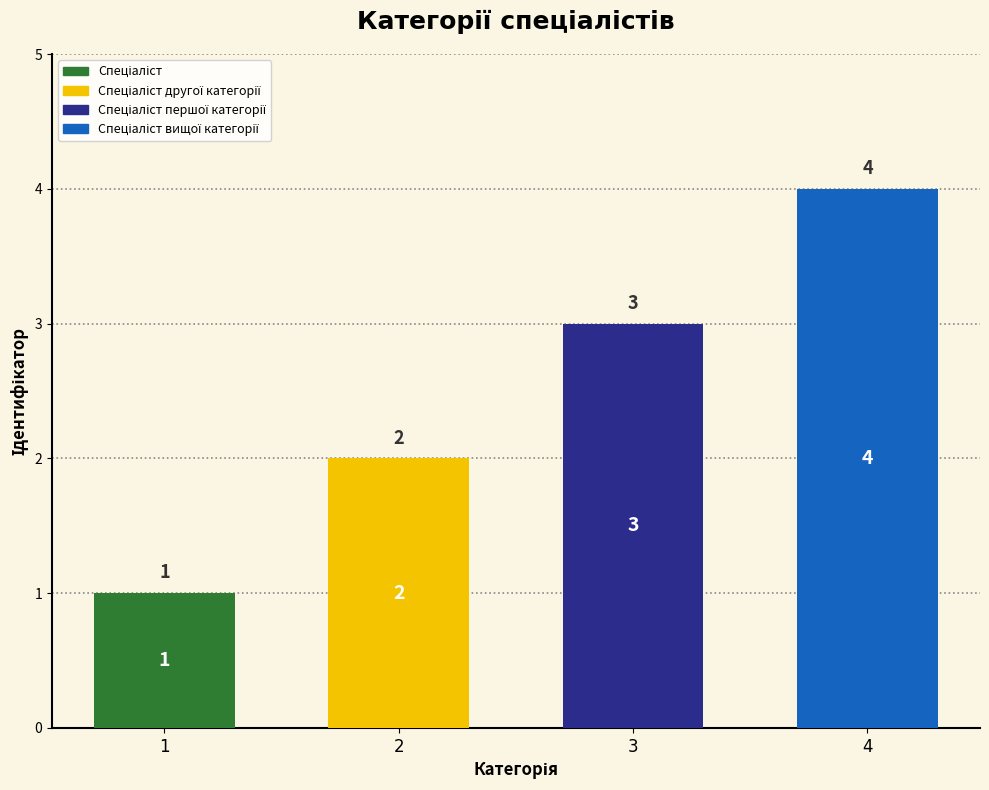

What is the difference between the values at Спеціаліст другої категорії and Спеціаліст вищої категорії?

2